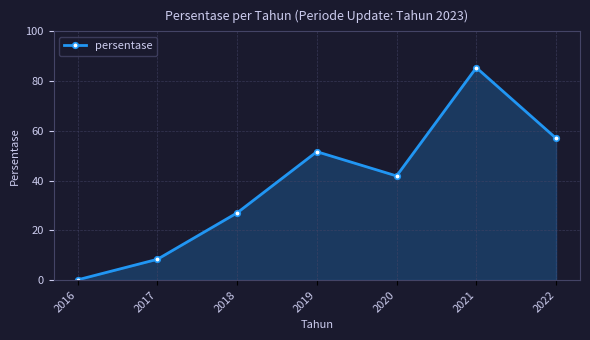

Is it true that the value at 2021 is 145.5?

False